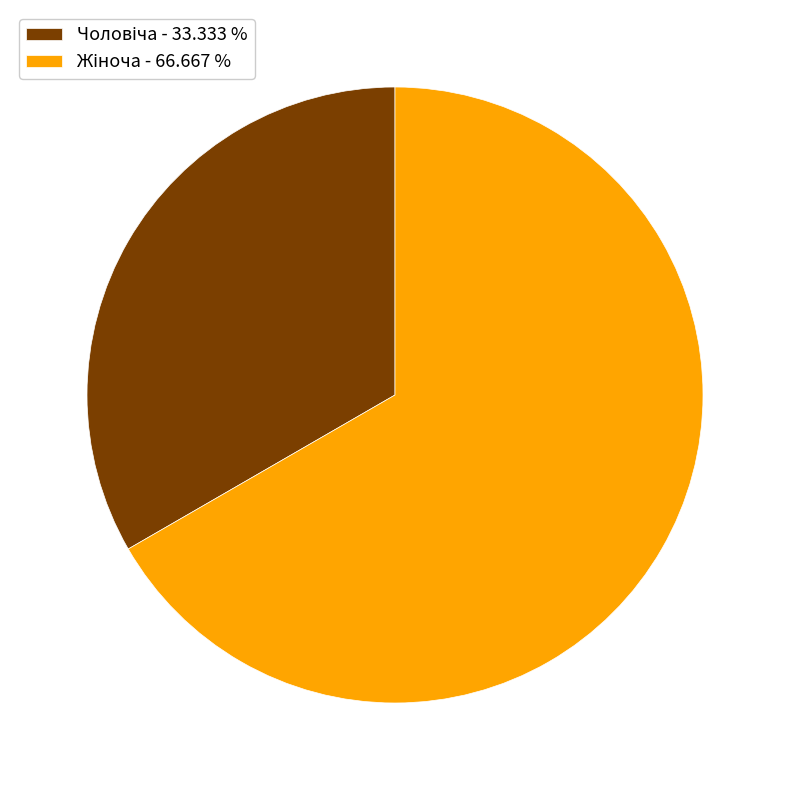

Is there any slice that represents more than half of the pie?

Yes